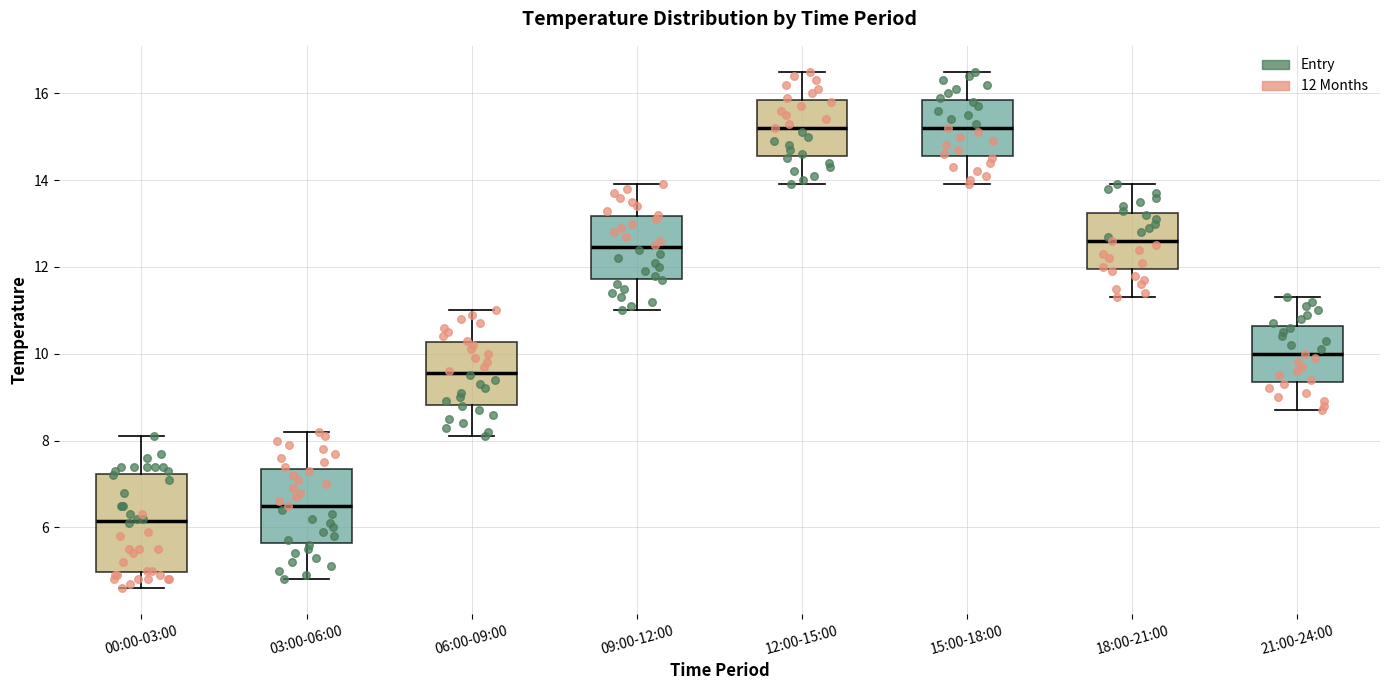

Reading left to right, transcribe this box plot: for each box, give where its median line is, the range the box spans, and where its two whiskers end, as read against the y-axis. The values are not printed on the chart, so give them approximately, as read against the axis.

00:00-03:00: median 6.2, box 5.0 to 7.2, whiskers 4.6 to 8.2
03:00-06:00: median 6.6, box 5.6 to 7.4, whiskers 4.8 to 8.2
06:00-09:00: median 9.6, box 8.8 to 10.2, whiskers 8.2 to 11.0
09:00-12:00: median 12.4, box 11.8 to 13.2, whiskers 11.0 to 14.0
12:00-15:00: median 15.2, box 14.6 to 15.8, whiskers 14.0 to 16.6
15:00-18:00: median 15.2, box 14.6 to 15.8, whiskers 14.0 to 16.6
18:00-21:00: median 12.6, box 12.0 to 13.2, whiskers 11.4 to 14.0
21:00-24:00: median 10.0, box 9.4 to 10.6, whiskers 8.8 to 11.4